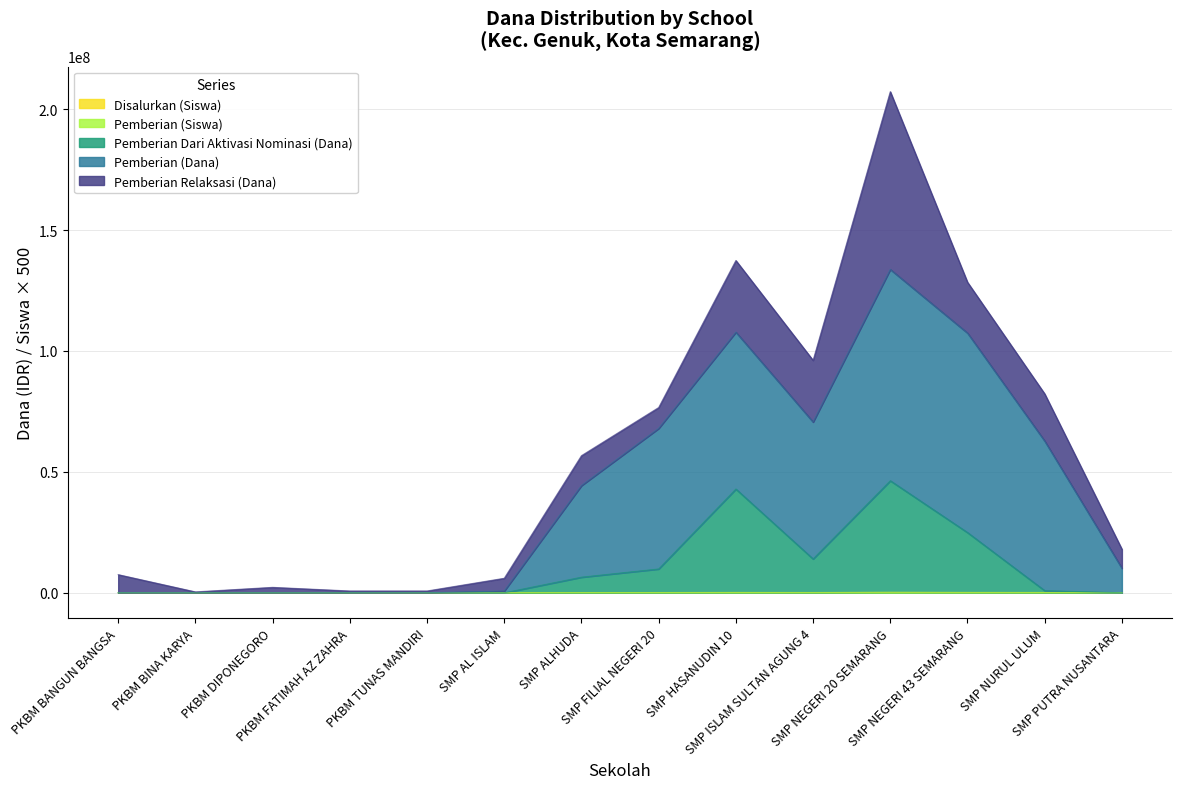

At which category does Pemberian Dari Aktivasi Nominasi (Dana) reach its first local peak?

PKBM DIPONEGORO